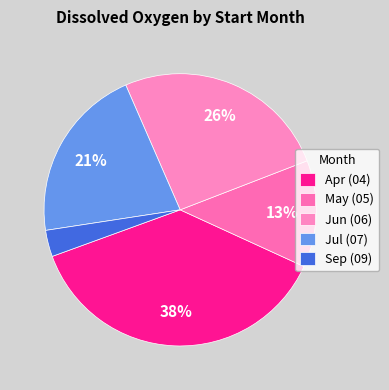

Rank the categories by value from lowest to highest.

Sep (09), May (05), Jul (07), Jun (06), Apr (04)